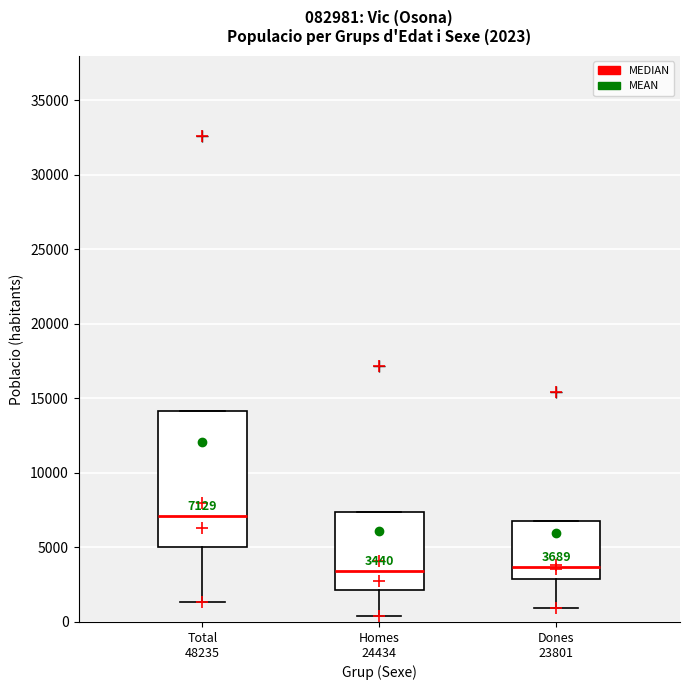

Which box is the tallest, from its lower edge to its upper edge?

Total 48235